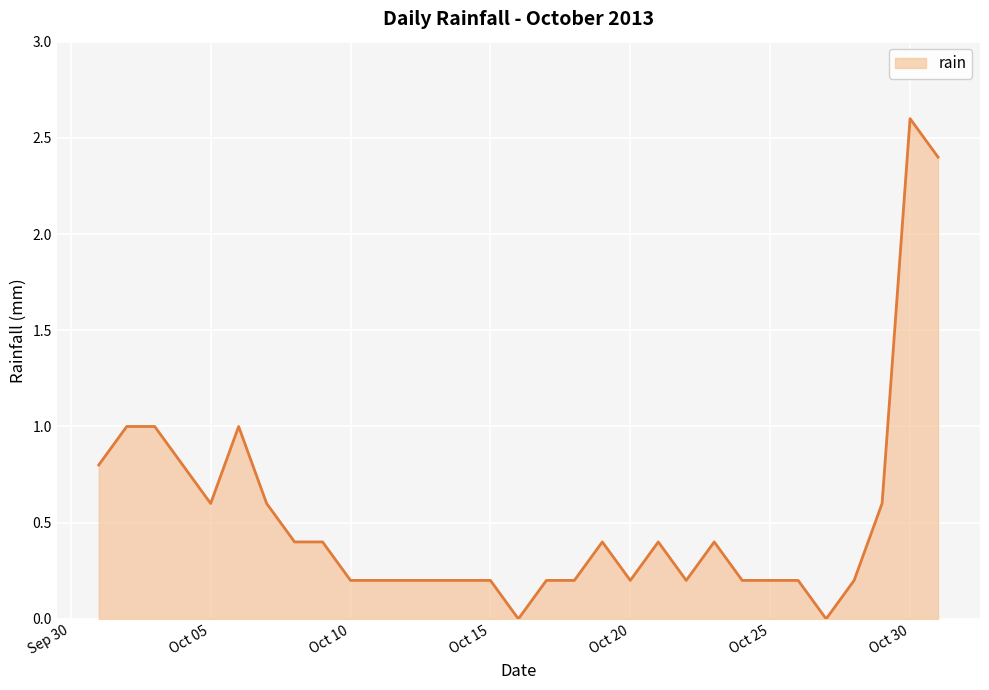

Reading right to left, transcribe all the data shown in this chart.

2.4	2.6	0.6	0.2	0.0	0.2	0.2	0.2	0.4	0.2	0.4	0.2	0.4	0.2	0.2	0.0	0.2	0.2	0.2	0.2	0.2	0.2	0.4	0.4	0.6	1.0	0.6	0.8	1.0	1.0	0.8